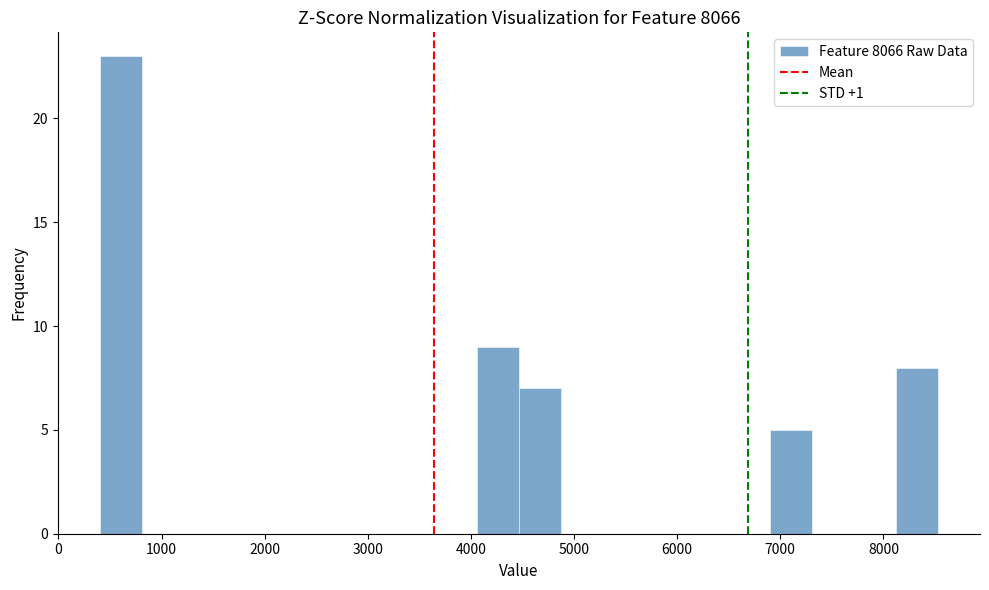

How tall is the bar that spans 4500 to 4900 on the x-axis? Neither the bar edges nor the heights are printed on the chart, so give them approximately, as read against the axes.

7